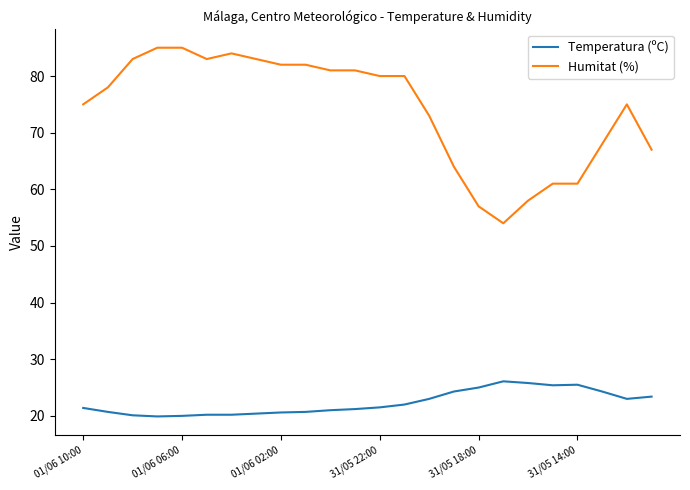

Which series has the largest range (max minus min)?

Humitat (%)